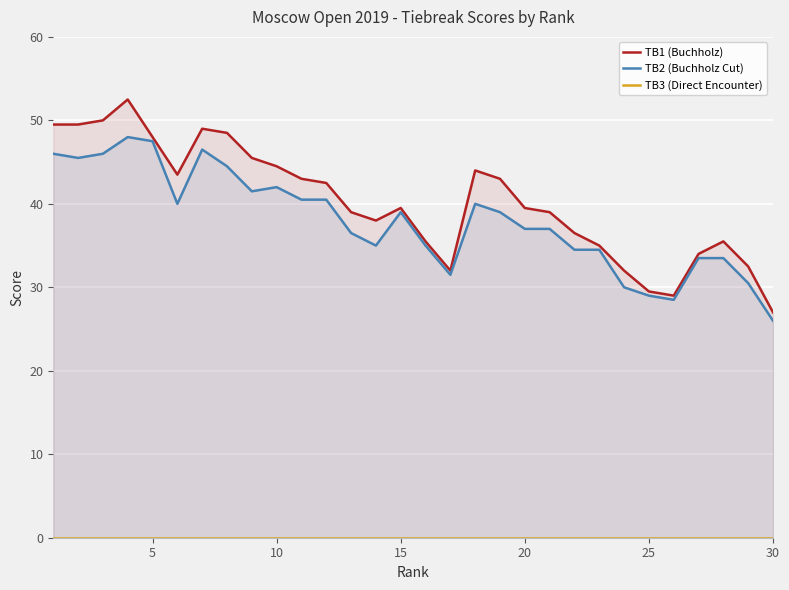

What is the highest value of the TB2 (Buchholz Cut) series?

48.0